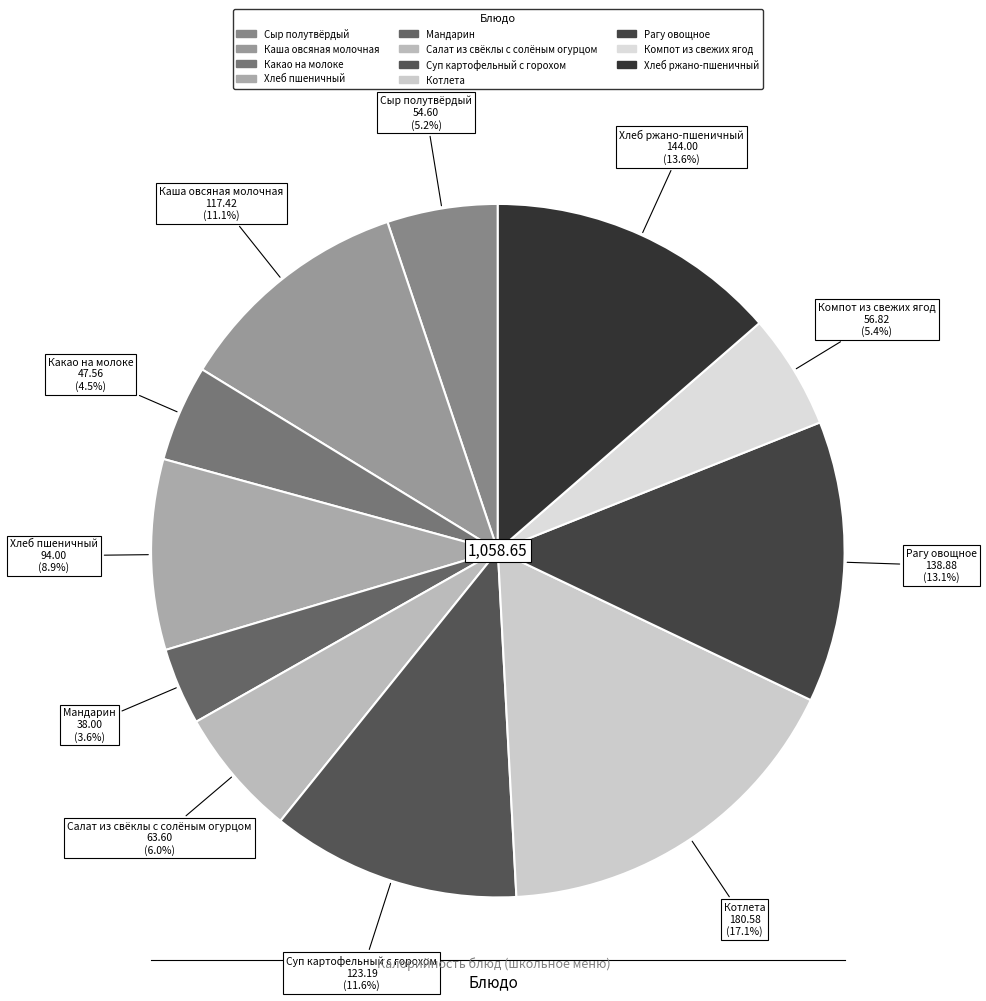

Between Суп картофельный с горохом and Сыр полутвёрдый, which is larger?

Суп картофельный с горохом